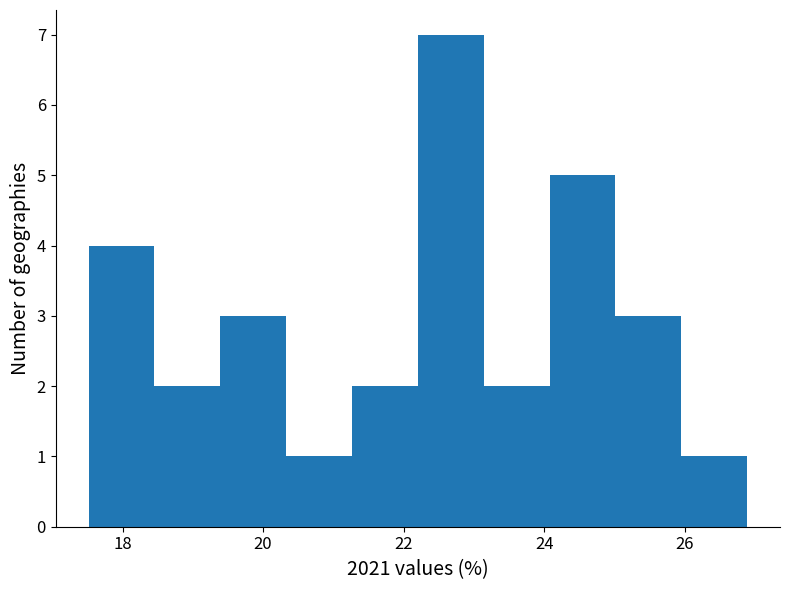

Over which range of the x-axis is the bar tallest?

22.2 to 23.2